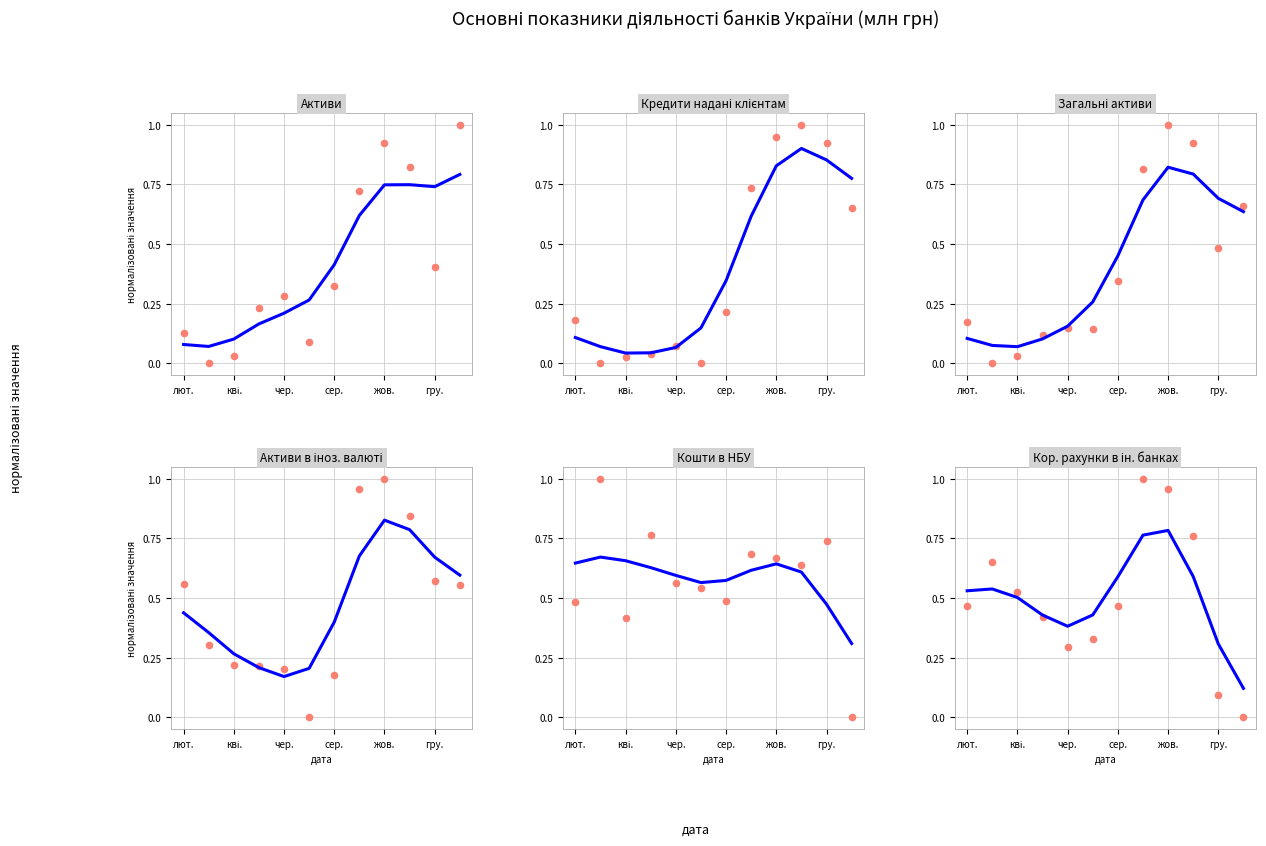

Which series reaches the minimum Y coordinate?

Активи